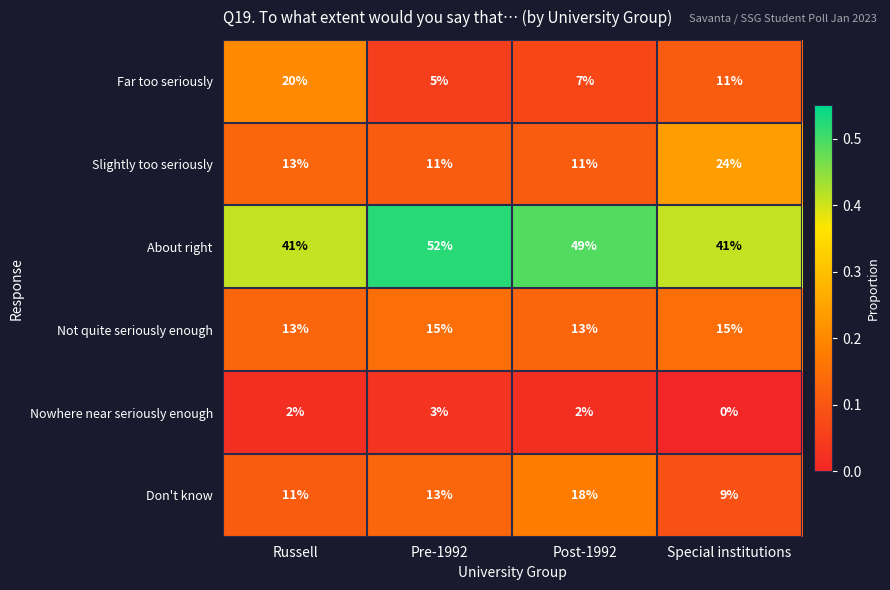

List the series in order of their peak value, highest first.

About right, Slightly too seriously, Far too seriously, Don't know, Not quite seriously enough, Nowhere near seriously enough